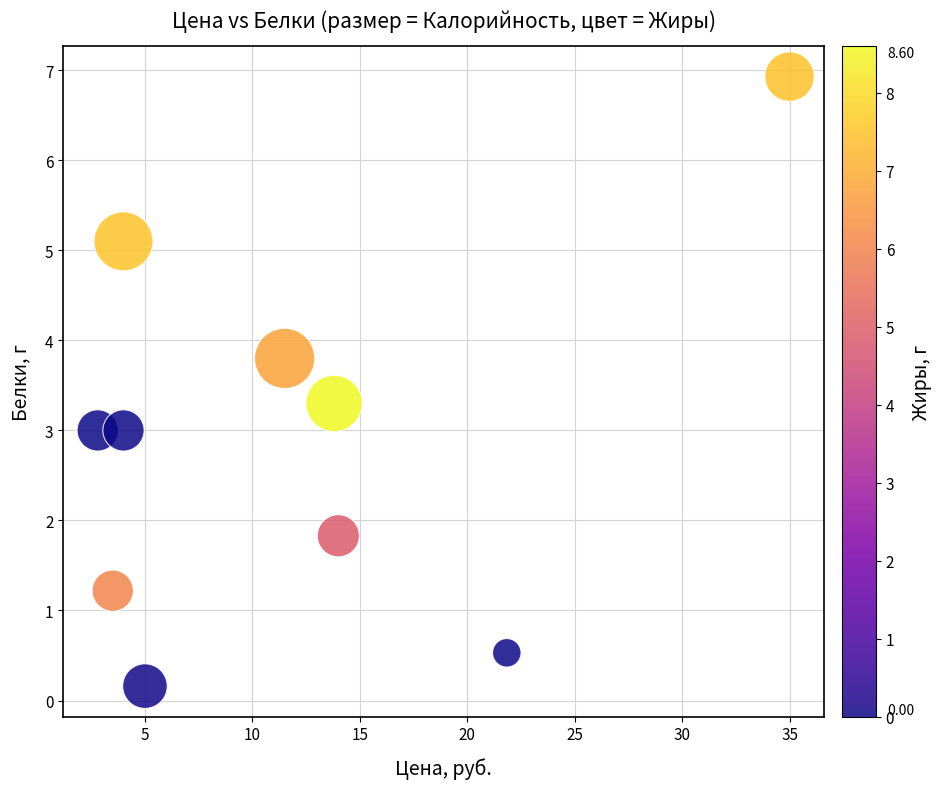

What is the range of X values (max minus min)?

32.2